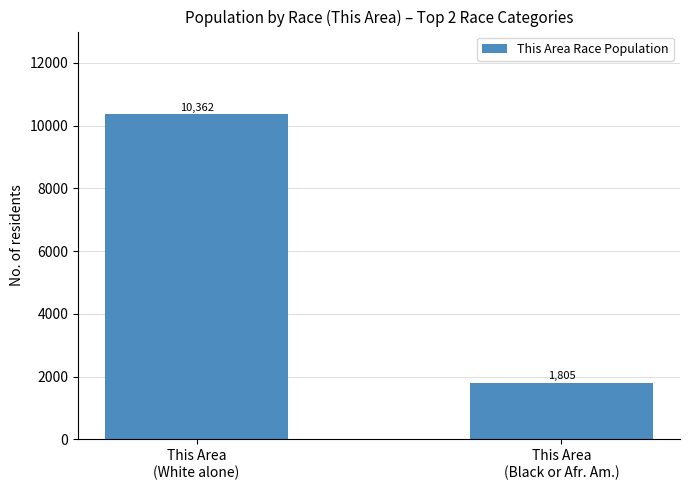

How many data points are less than 10362?

1